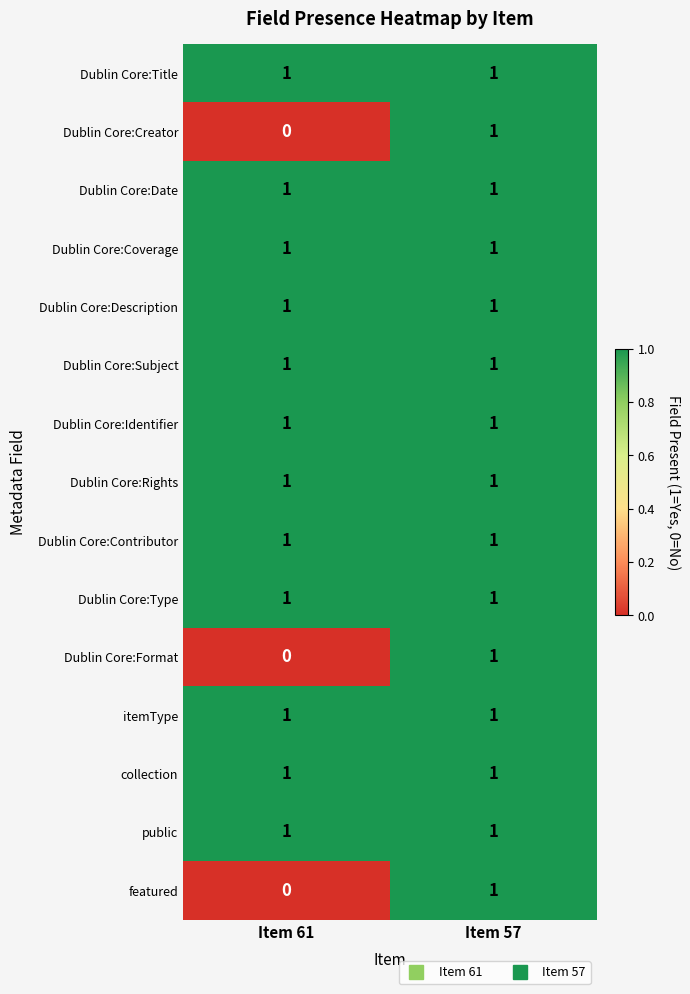

At how many categories does at least one series exceed 0?

2